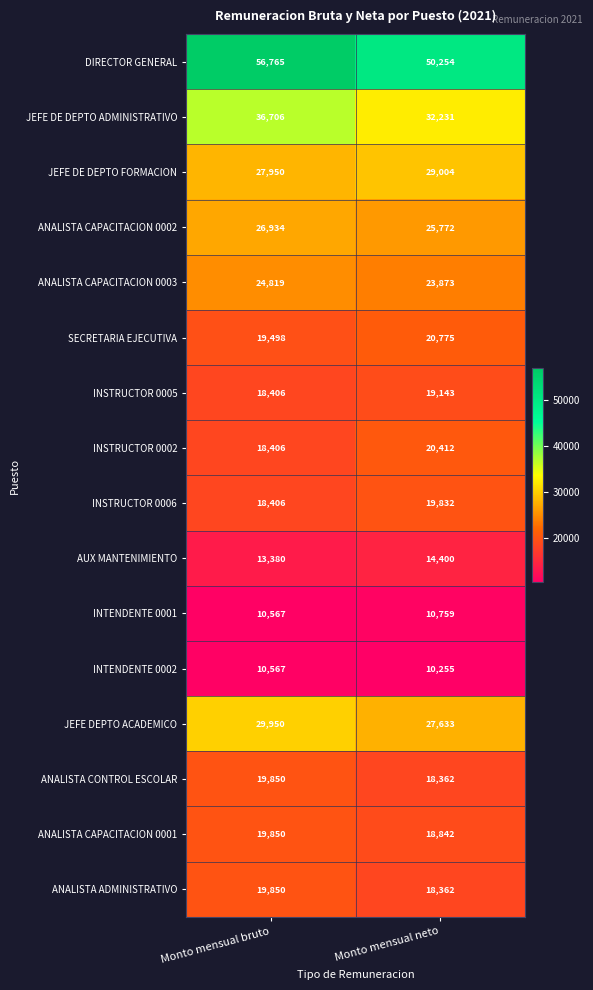

Which label corresponds to the largest value in the chart?

Monto mensual bruto